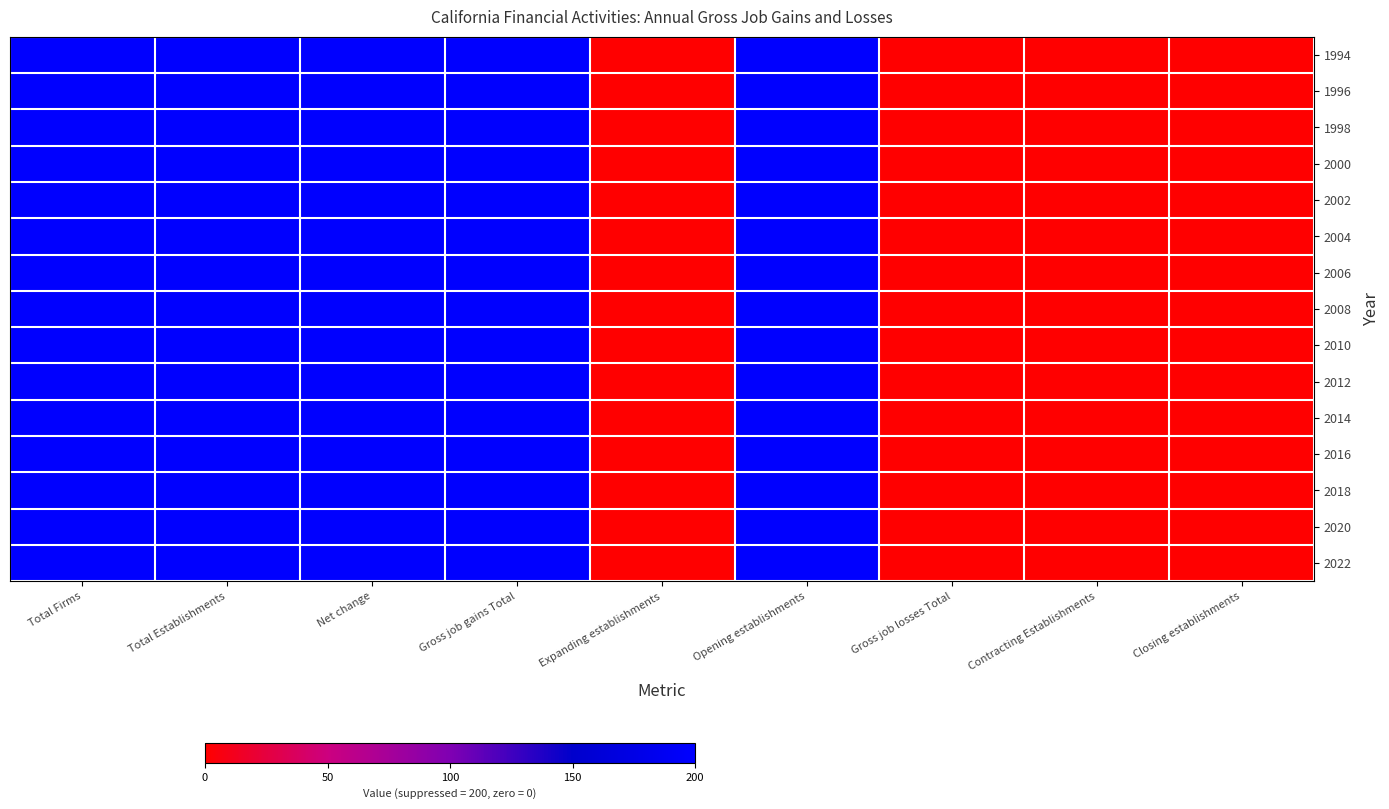

Reading left to right, what are all the values shown in this chart?

1994: Total Firms=200	Total Establishments=200	Net change=200	Gross job gains Total=200	Expanding establishments=0	Opening establishments=200	Gross job losses Total=0	Contracting Establishments=0	Closing establishments=0
1996: Total Firms=200	Total Establishments=200	Net change=200	Gross job gains Total=200	Expanding establishments=0	Opening establishments=200	Gross job losses Total=0	Contracting Establishments=0	Closing establishments=0
1998: Total Firms=200	Total Establishments=200	Net change=200	Gross job gains Total=200	Expanding establishments=0	Opening establishments=200	Gross job losses Total=0	Contracting Establishments=0	Closing establishments=0
2000: Total Firms=200	Total Establishments=200	Net change=200	Gross job gains Total=200	Expanding establishments=0	Opening establishments=200	Gross job losses Total=0	Contracting Establishments=0	Closing establishments=0
2002: Total Firms=200	Total Establishments=200	Net change=200	Gross job gains Total=200	Expanding establishments=0	Opening establishments=200	Gross job losses Total=0	Contracting Establishments=0	Closing establishments=0
2004: Total Firms=200	Total Establishments=200	Net change=200	Gross job gains Total=200	Expanding establishments=0	Opening establishments=200	Gross job losses Total=0	Contracting Establishments=0	Closing establishments=0
2006: Total Firms=200	Total Establishments=200	Net change=200	Gross job gains Total=200	Expanding establishments=0	Opening establishments=200	Gross job losses Total=0	Contracting Establishments=0	Closing establishments=0
2008: Total Firms=200	Total Establishments=200	Net change=200	Gross job gains Total=200	Expanding establishments=0	Opening establishments=200	Gross job losses Total=0	Contracting Establishments=0	Closing establishments=0
2010: Total Firms=200	Total Establishments=200	Net change=200	Gross job gains Total=200	Expanding establishments=0	Opening establishments=200	Gross job losses Total=0	Contracting Establishments=0	Closing establishments=0
2012: Total Firms=200	Total Establishments=200	Net change=200	Gross job gains Total=200	Expanding establishments=0	Opening establishments=200	Gross job losses Total=0	Contracting Establishments=0	Closing establishments=0
2014: Total Firms=200	Total Establishments=200	Net change=200	Gross job gains Total=200	Expanding establishments=0	Opening establishments=200	Gross job losses Total=0	Contracting Establishments=0	Closing establishments=0
2016: Total Firms=200	Total Establishments=200	Net change=200	Gross job gains Total=200	Expanding establishments=0	Opening establishments=200	Gross job losses Total=0	Contracting Establishments=0	Closing establishments=0
2018: Total Firms=200	Total Establishments=200	Net change=200	Gross job gains Total=200	Expanding establishments=0	Opening establishments=200	Gross job losses Total=0	Contracting Establishments=0	Closing establishments=0
2020: Total Firms=200	Total Establishments=200	Net change=200	Gross job gains Total=200	Expanding establishments=0	Opening establishments=200	Gross job losses Total=0	Contracting Establishments=0	Closing establishments=0
2022: Total Firms=200	Total Establishments=200	Net change=200	Gross job gains Total=200	Expanding establishments=0	Opening establishments=200	Gross job losses Total=0	Contracting Establishments=0	Closing establishments=0